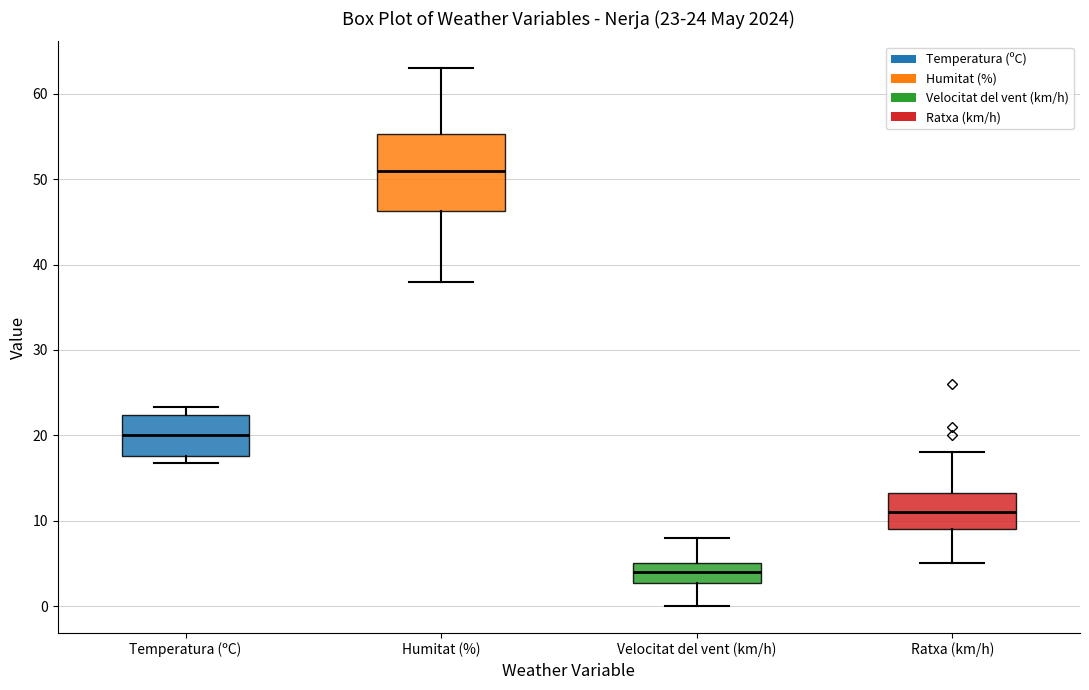

Which box has the highest median line?

Humitat (%)